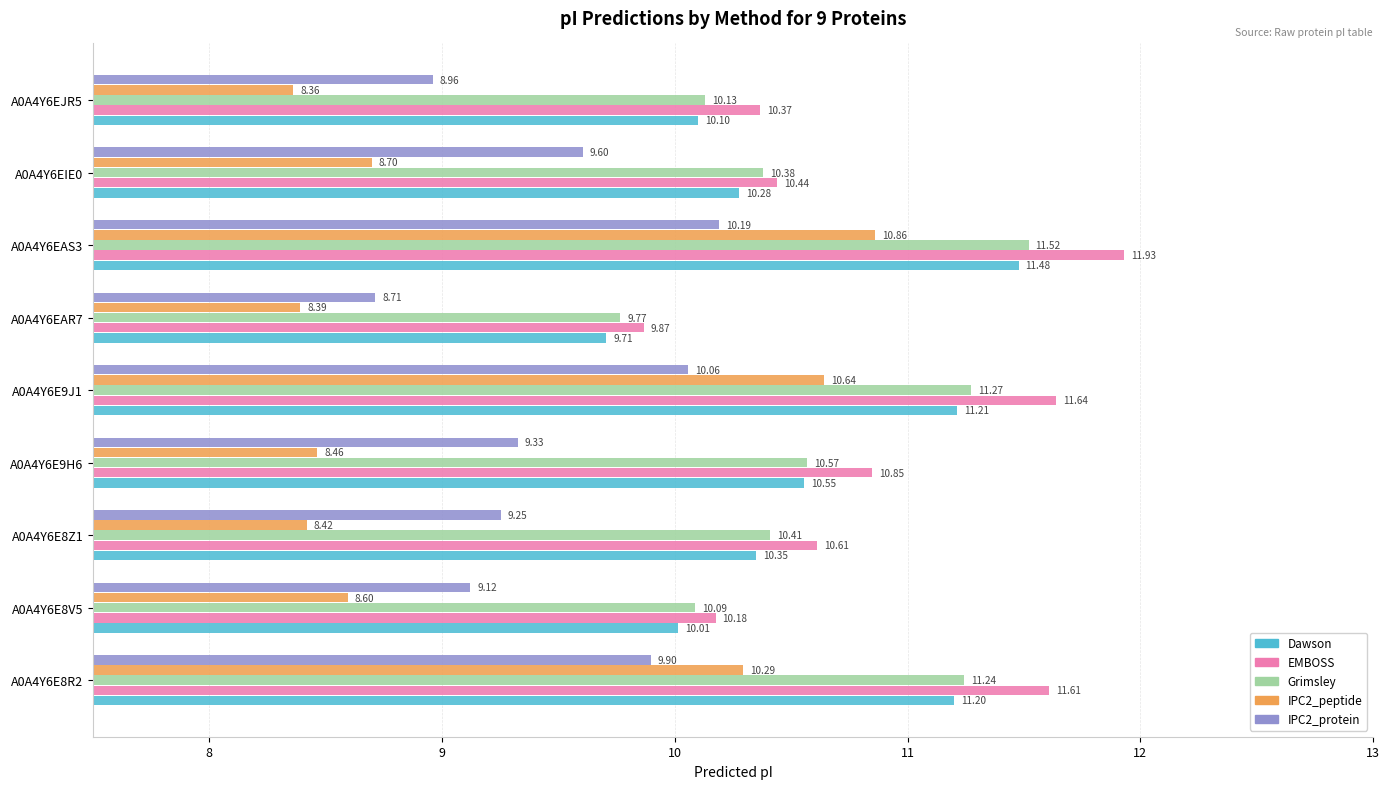

Which series has the largest total across all categories?

EMBOSS